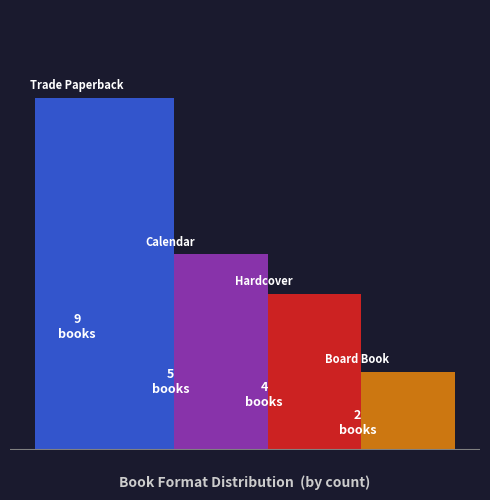

The value at Trade Paperback is 9. True or false?

True